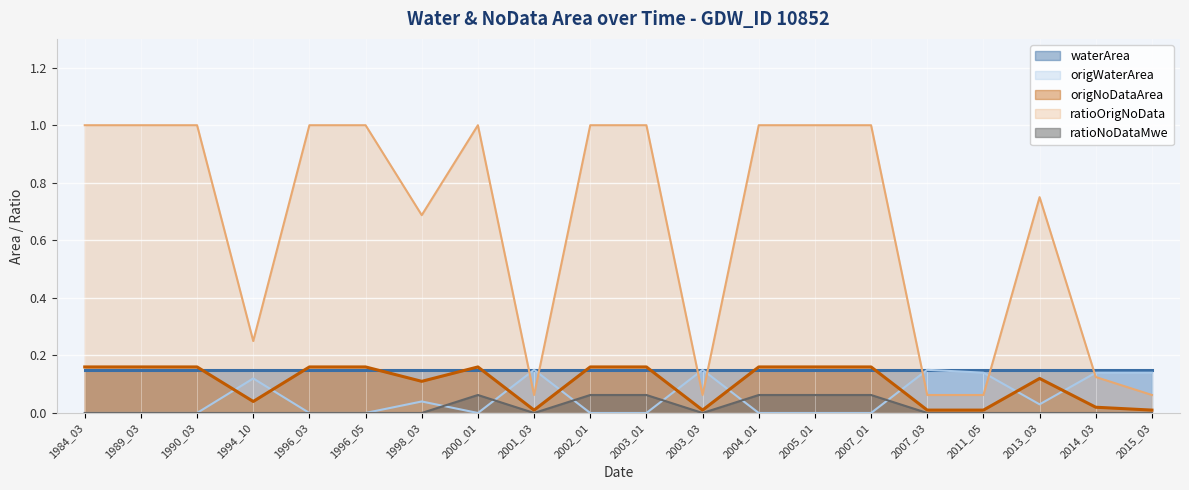

What is the greatest value displayed?

1.0